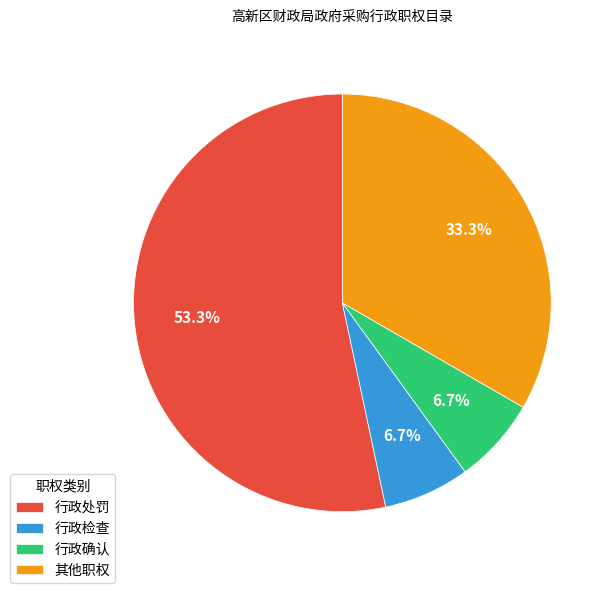

Between 其他职权 and 行政处罚, which is larger?

行政处罚